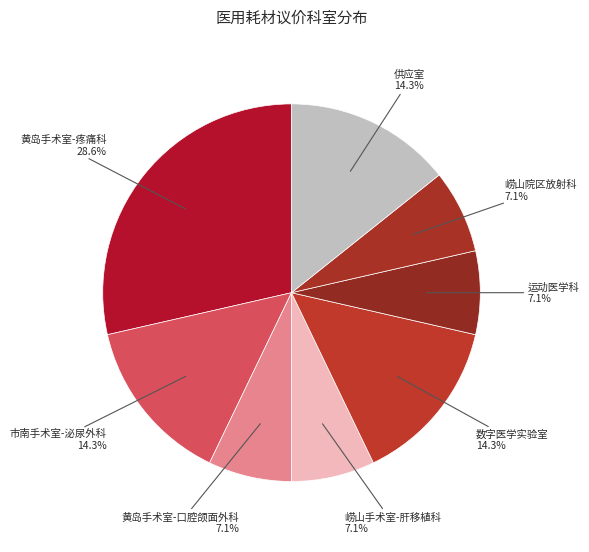

The 市南手术室-泌尿外科 slice represents 14% of the pie. True or false?

True